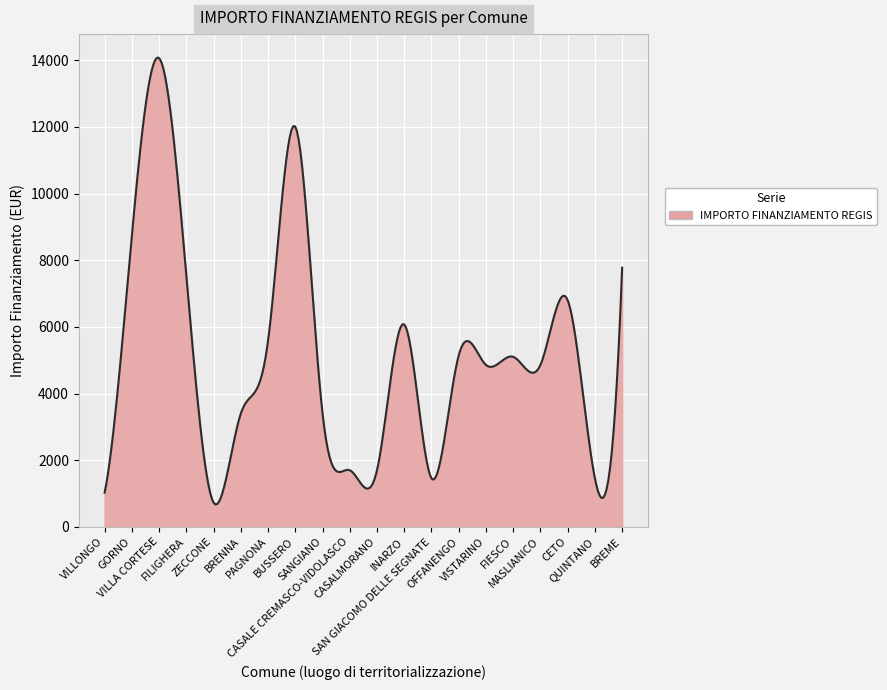

What is the difference between the maximum and minimum values?

13403.9